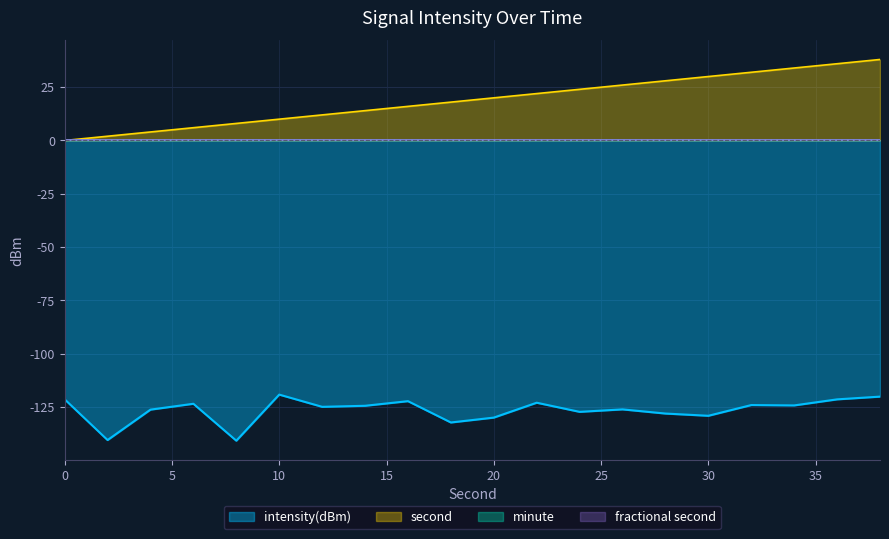

Reading left to right, transcribe all the data shown in this chart.

intensity(dBm): -121.4	-140.5	-126.2	-123.5	-140.8	-119.2	-124.9	-124.4	-122.3	-132.3	-130.0	-123.0	-127.3	-126.1	-128.1	-129.1	-124.1	-124.3	-121.4	-120.1
second: 0.0	2.0	4.0	6.0	8.0	10.0	12.0	14.0	16.0	18.0	20.0	22.0	24.0	26.0	28.0	30.0	32.0	34.0	36.0	38.0